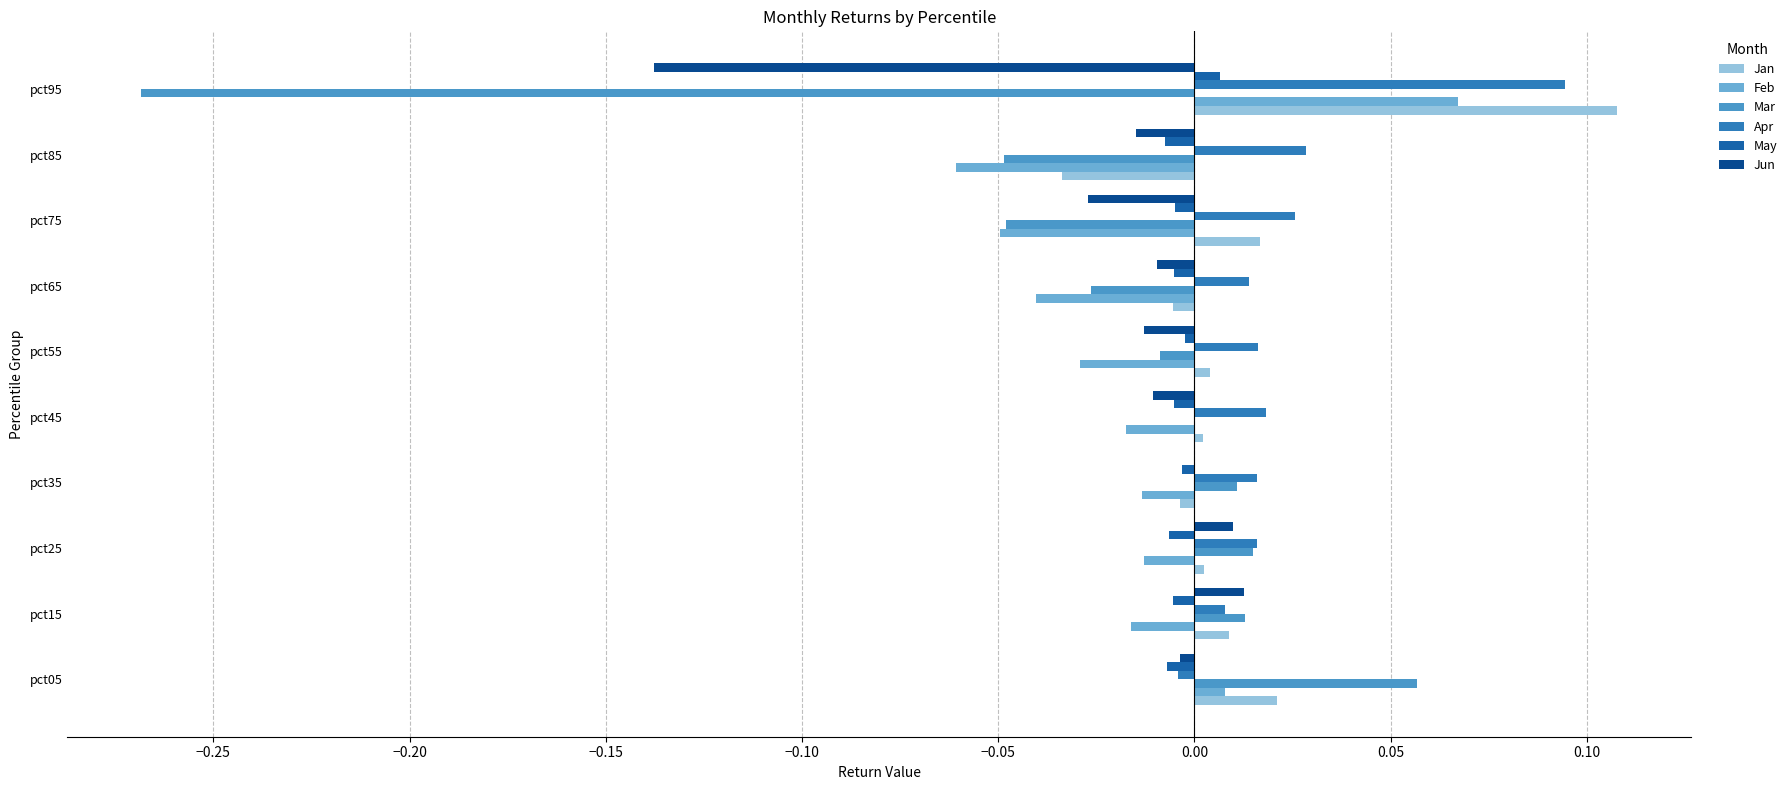

How many values in Feb are above zero?

2